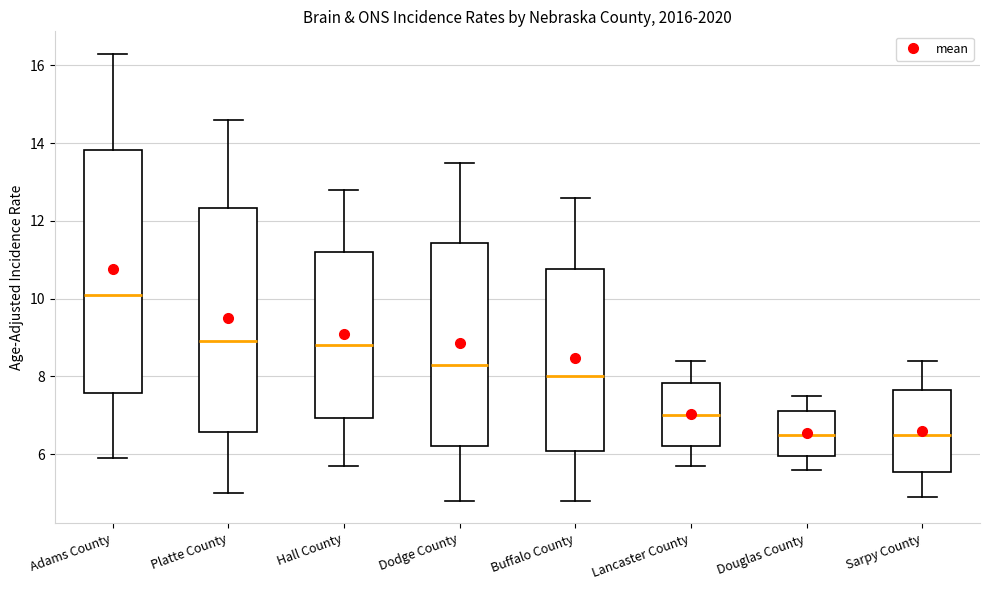

Comparing the boxes themselves (not the whiskers), which one is the tallest?

Adams County